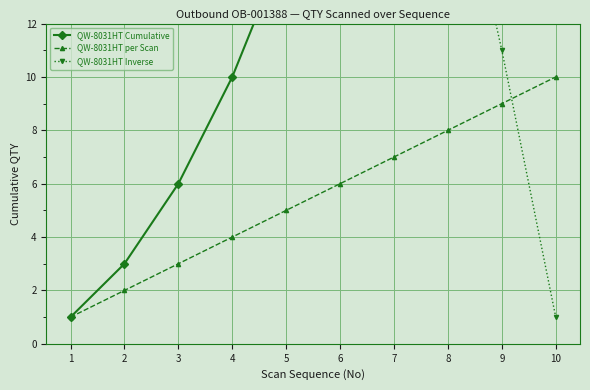

Between 3 and 6, which is larger?

6